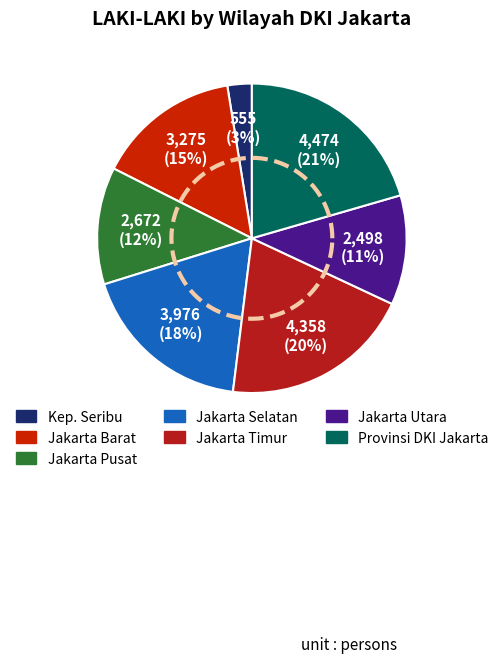

Is it true that KOTA ADMINISTRASI JAKARTA TIMUR is 12% of the pie?

False